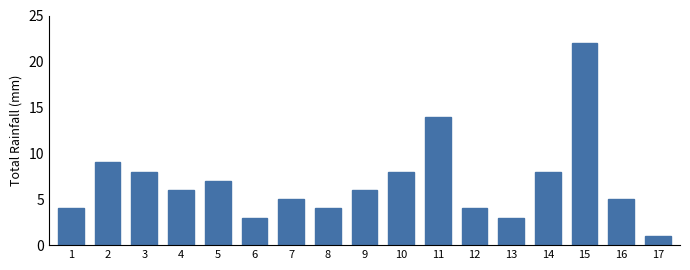

Reading left to right, transcribe all the data shown in this chart.

1=4	2=9	3=8	4=6	5=7	6=3	7=5	8=4	9=6	10=8	11=14	12=4	13=3	14=8	15=22	16=5	17=1